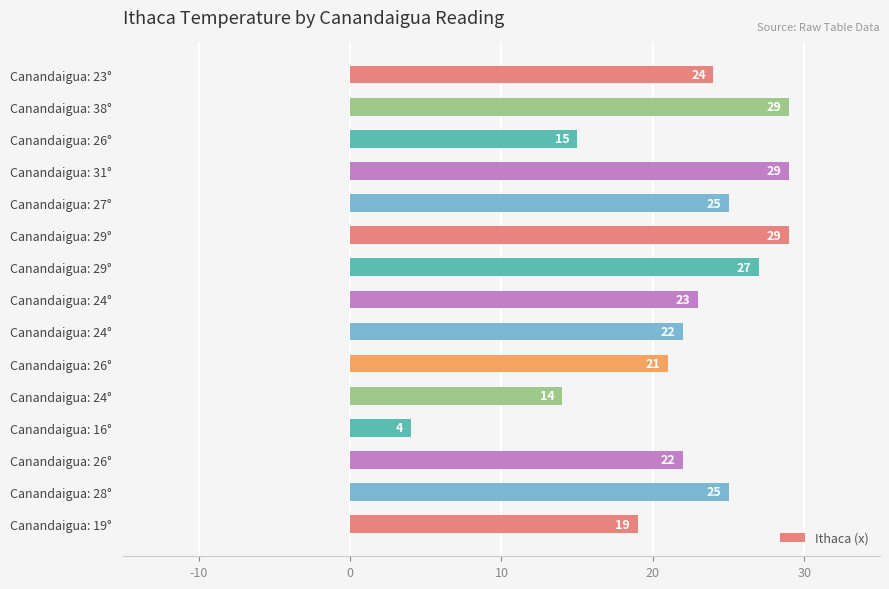

What is the average value?

22